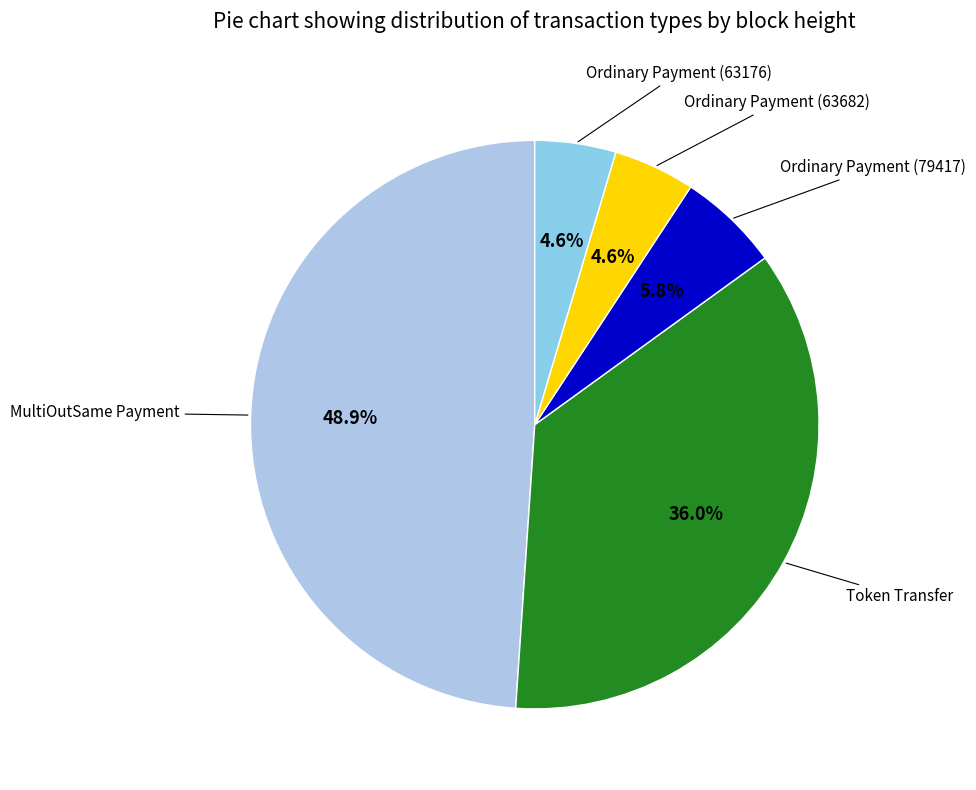

To the nearest percent, what is the difference between the largest and smallest slice percentages?

44%